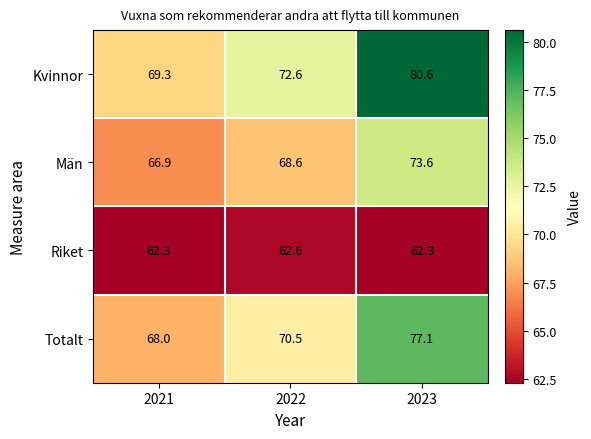

What is the sum of all Riket values?

187.2